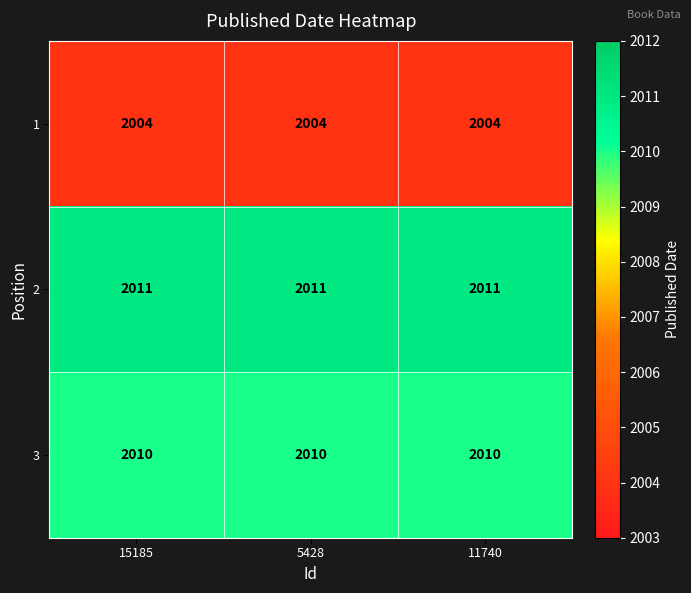

What is the smallest value displayed?

2004